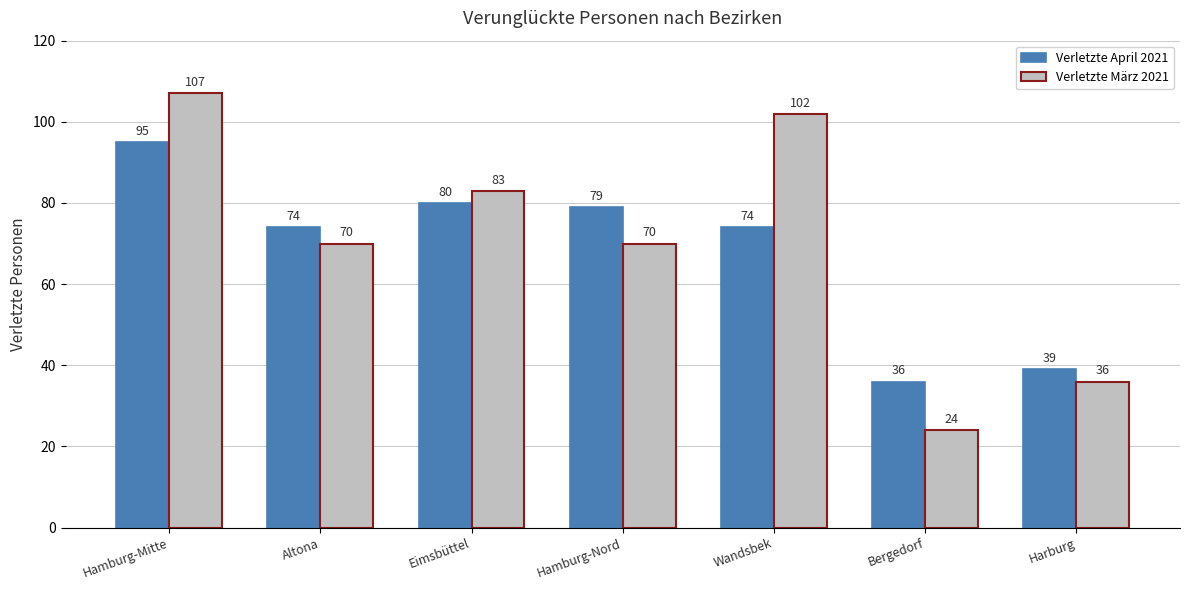

True or false: Verletzte März 2021 has a value of 70 at Hamburg-Nord.

True